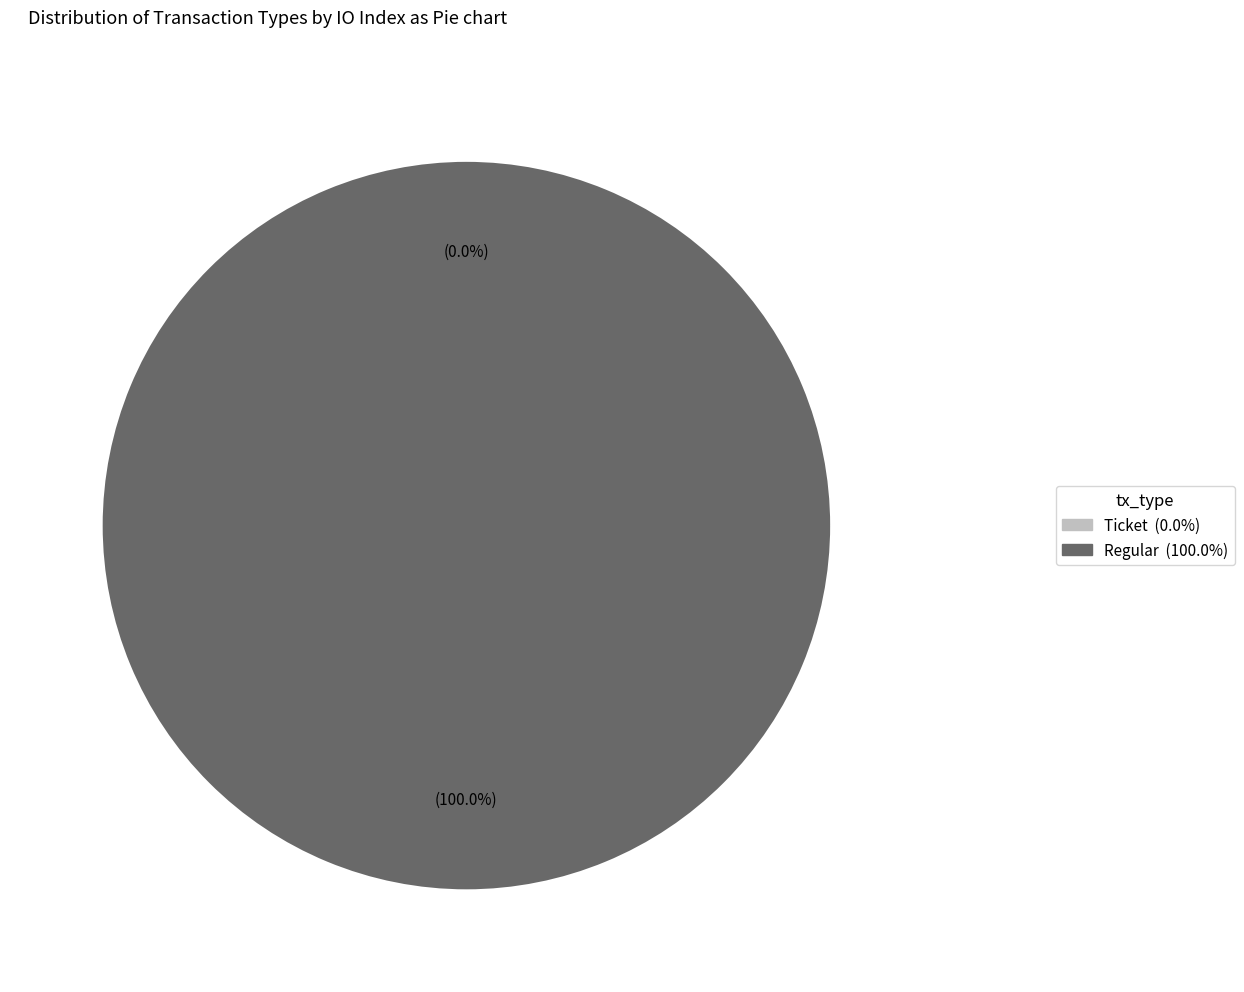

Which slice is the largest?

Regular